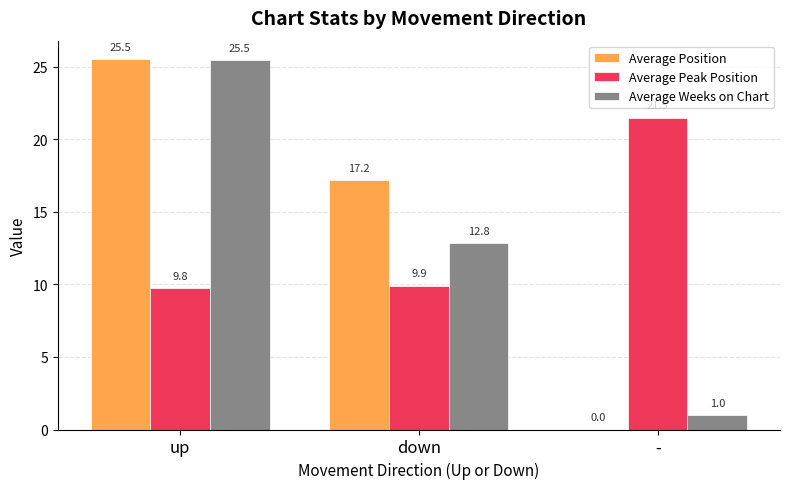

Reading right to left, transcribe all the data shown in this chart.

Average Position: 0.0	17.2	25.5
Average Peak Position: 21.5	9.9	9.8
Average Weeks on Chart: 1.0	12.8	25.5